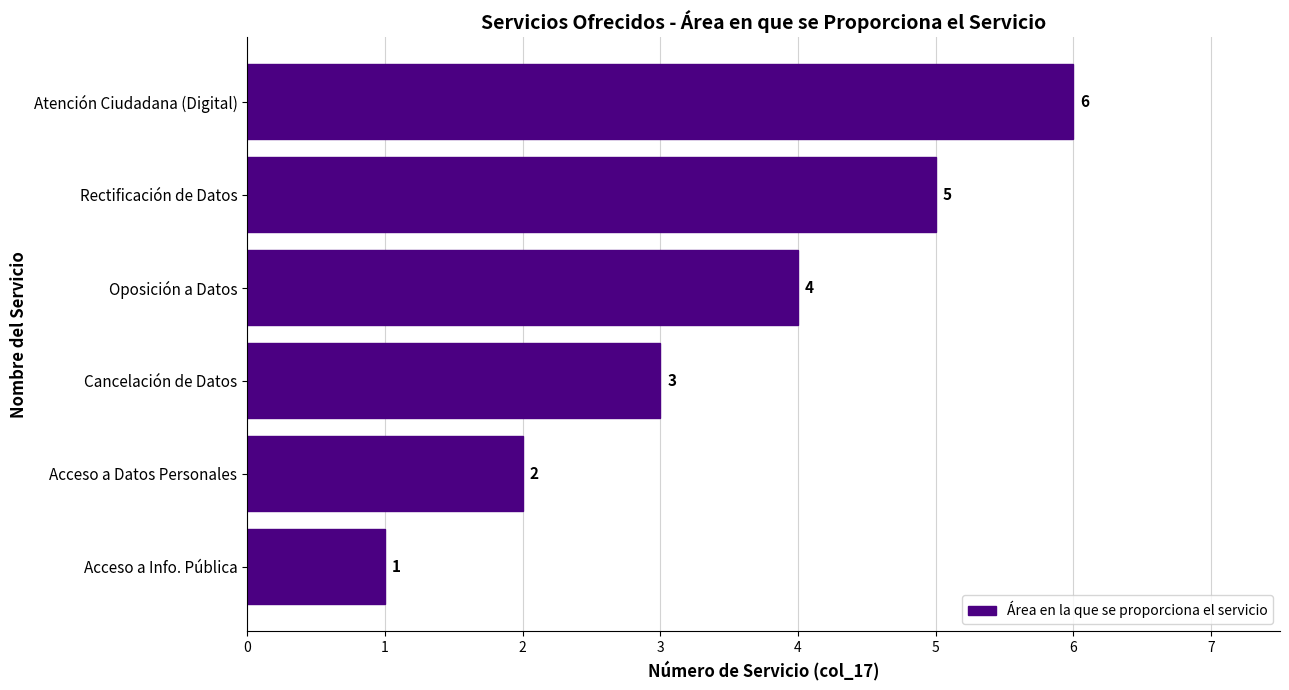

Which has a higher value, Cancelación de Datos or Atención Ciudadana (Digital)?

Atención Ciudadana (Digital)